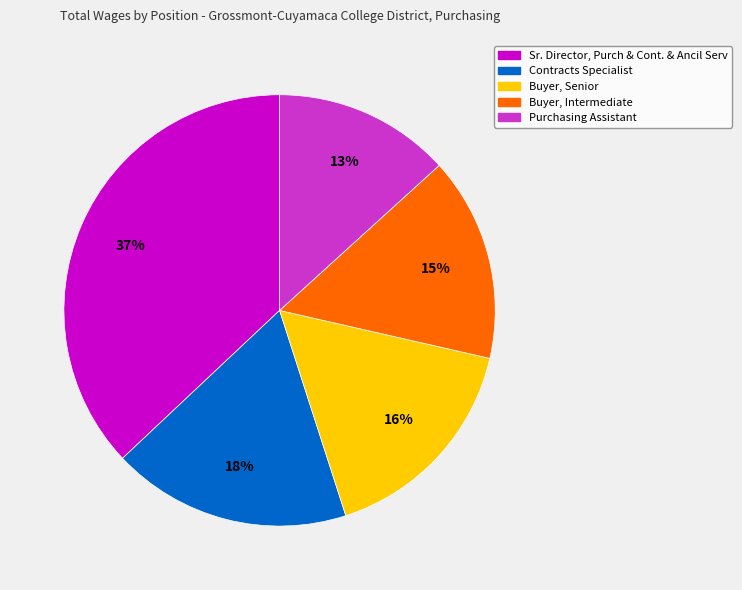

To the nearest percent, what is the average slice percentage?

20%